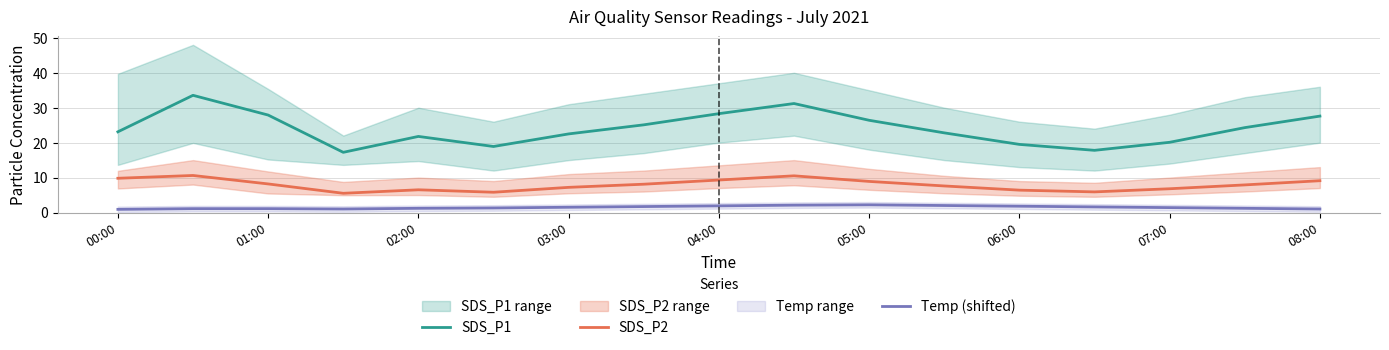

How many values in the SDS_P2 series exceed 7?

11